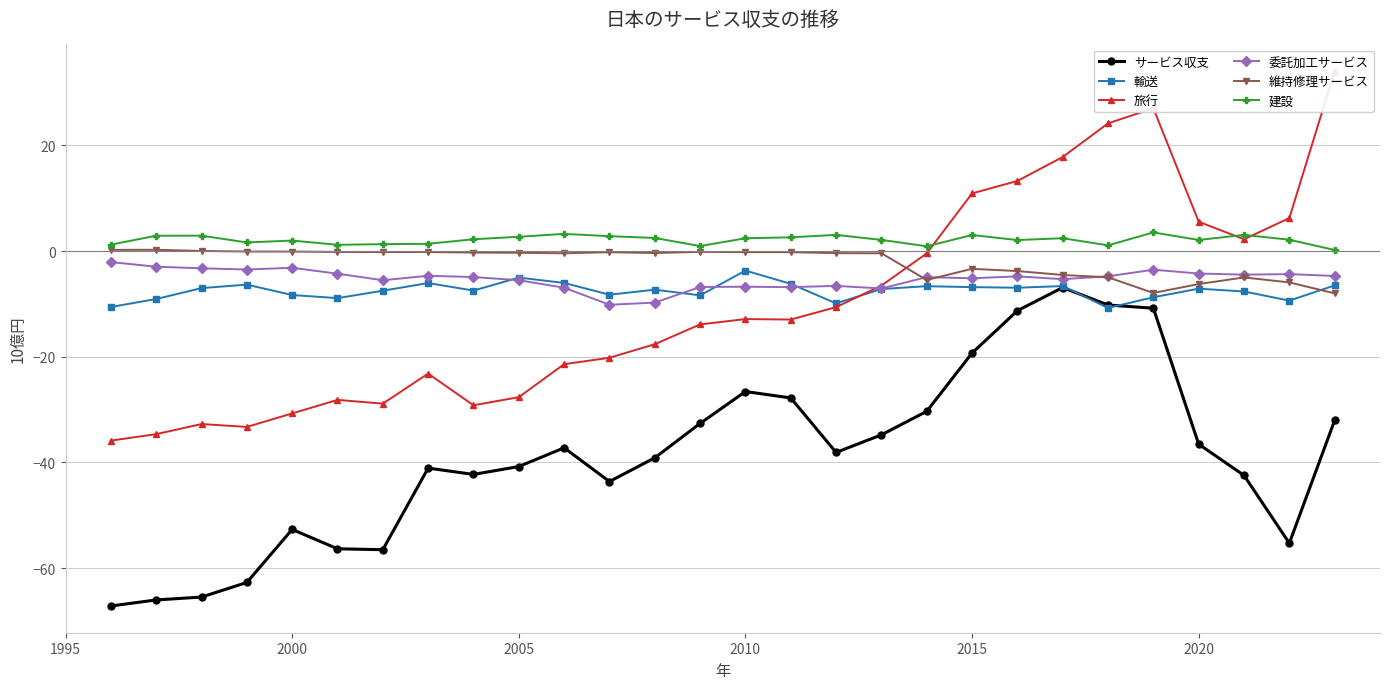

What is the average value of the 輸送 series?

-7.5